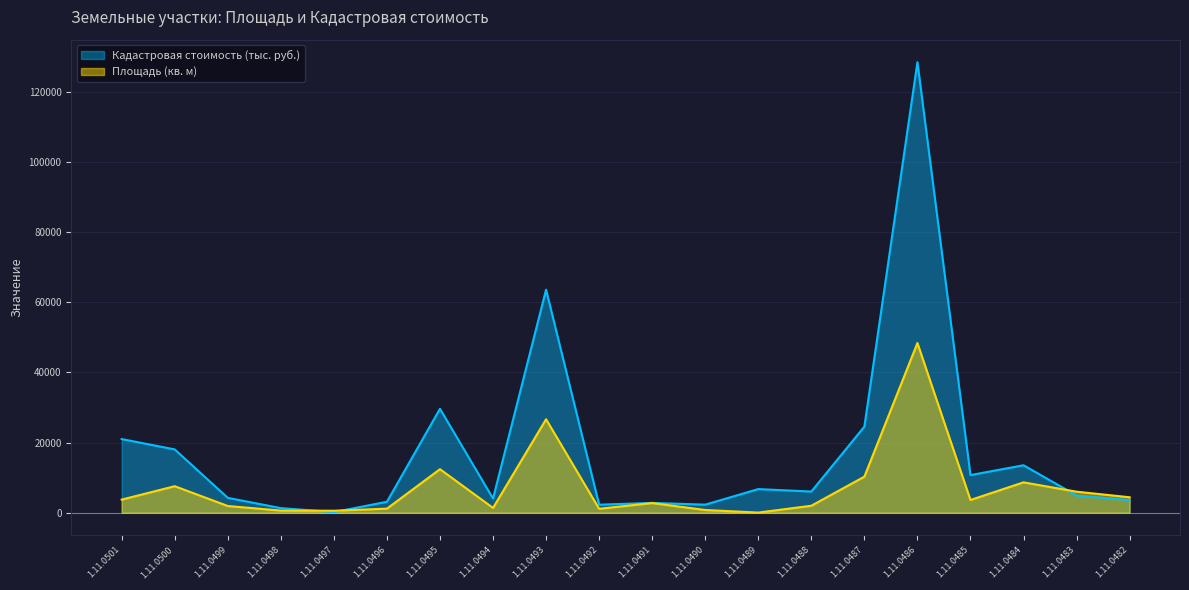

How many times do Кадастровая стоимость and Площадь (текущая) cross each other?

3